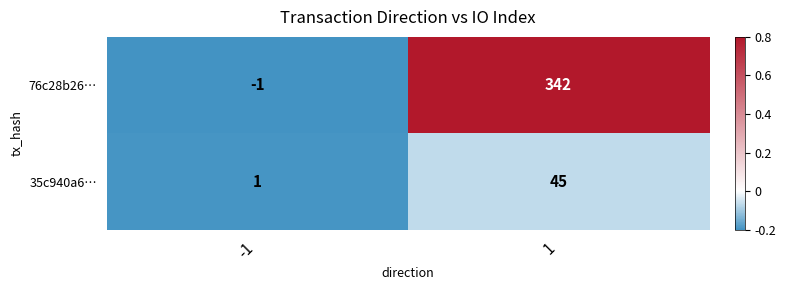

True or false: 76c28b26… has a value of -1 at -1.

True